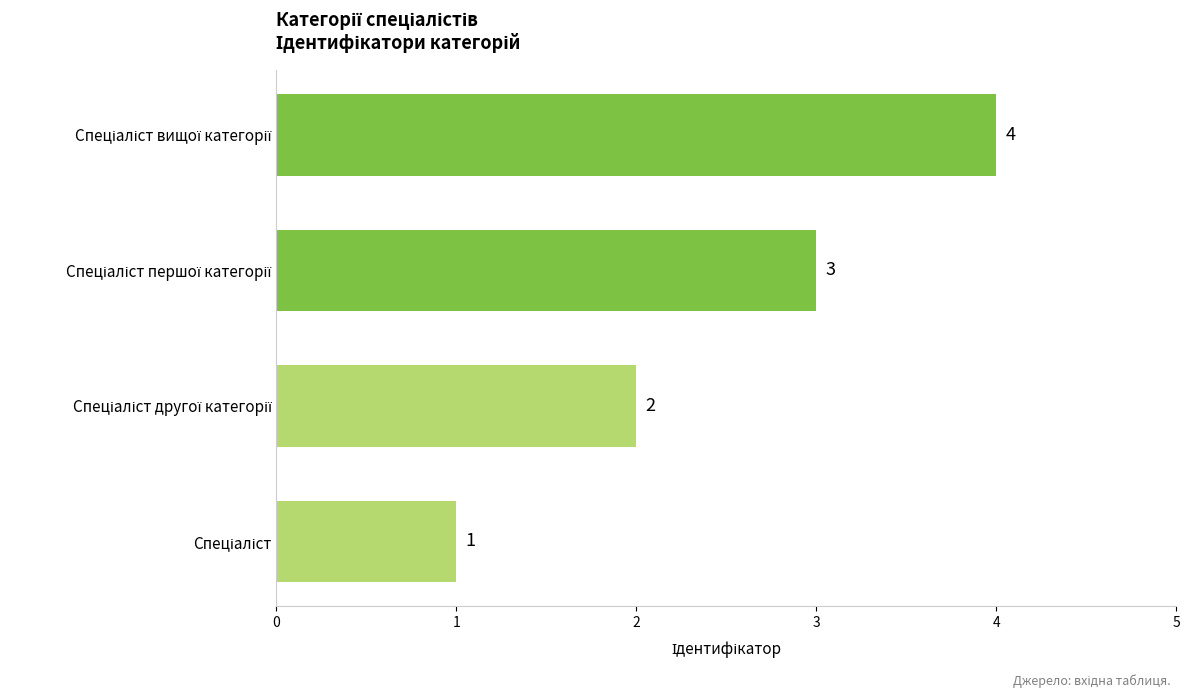

What is the sum of all values?

10